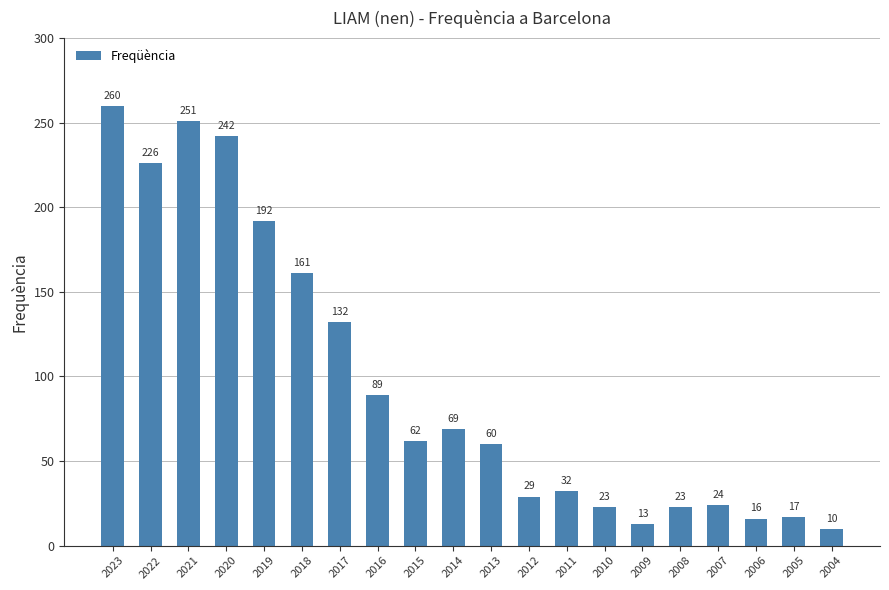

The value at 2006 is 16. True or false?

True